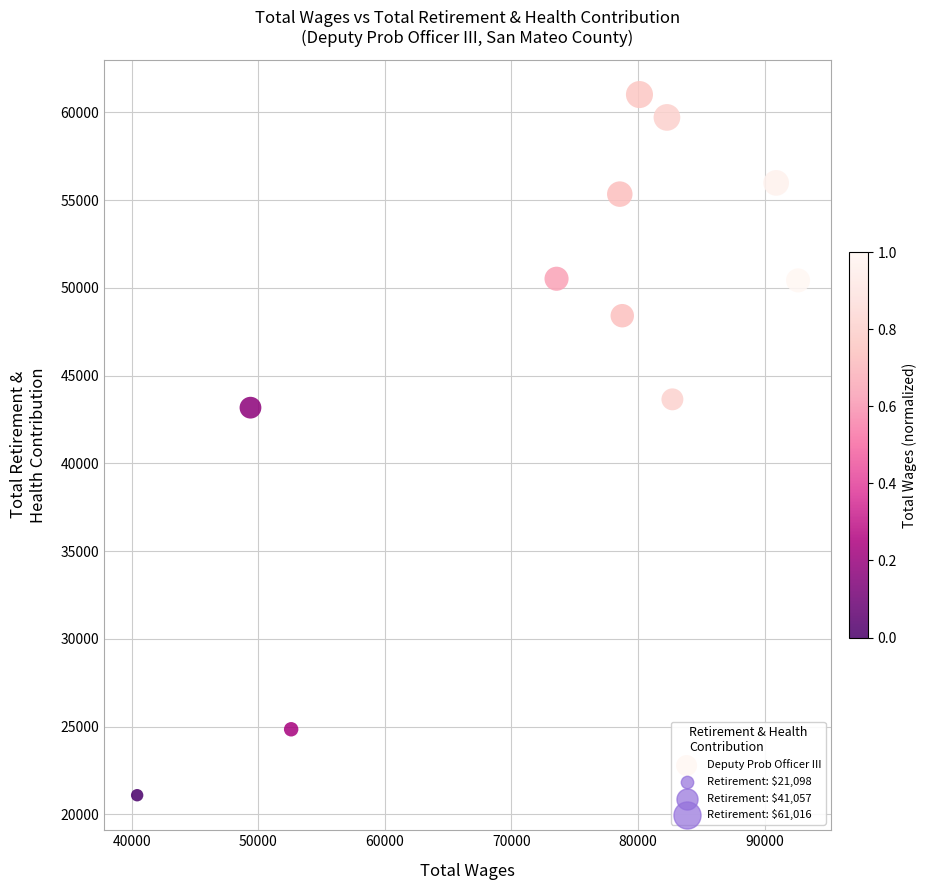

What is the range of Y values (max minus min)?

39918